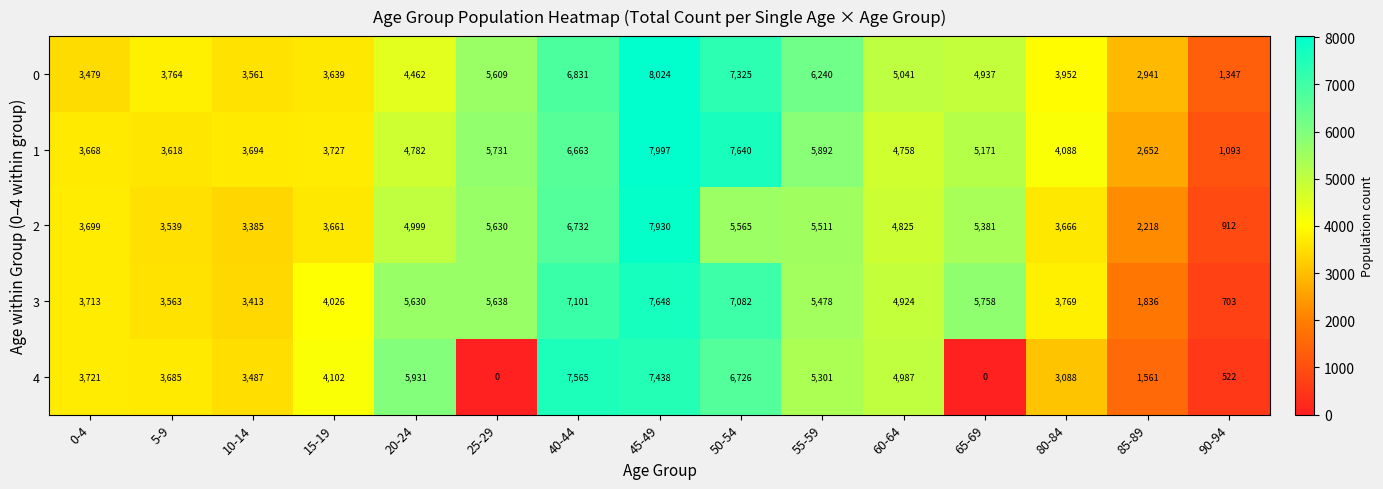

What is the difference between the 1 values at 90-94 and 0-4?

2575